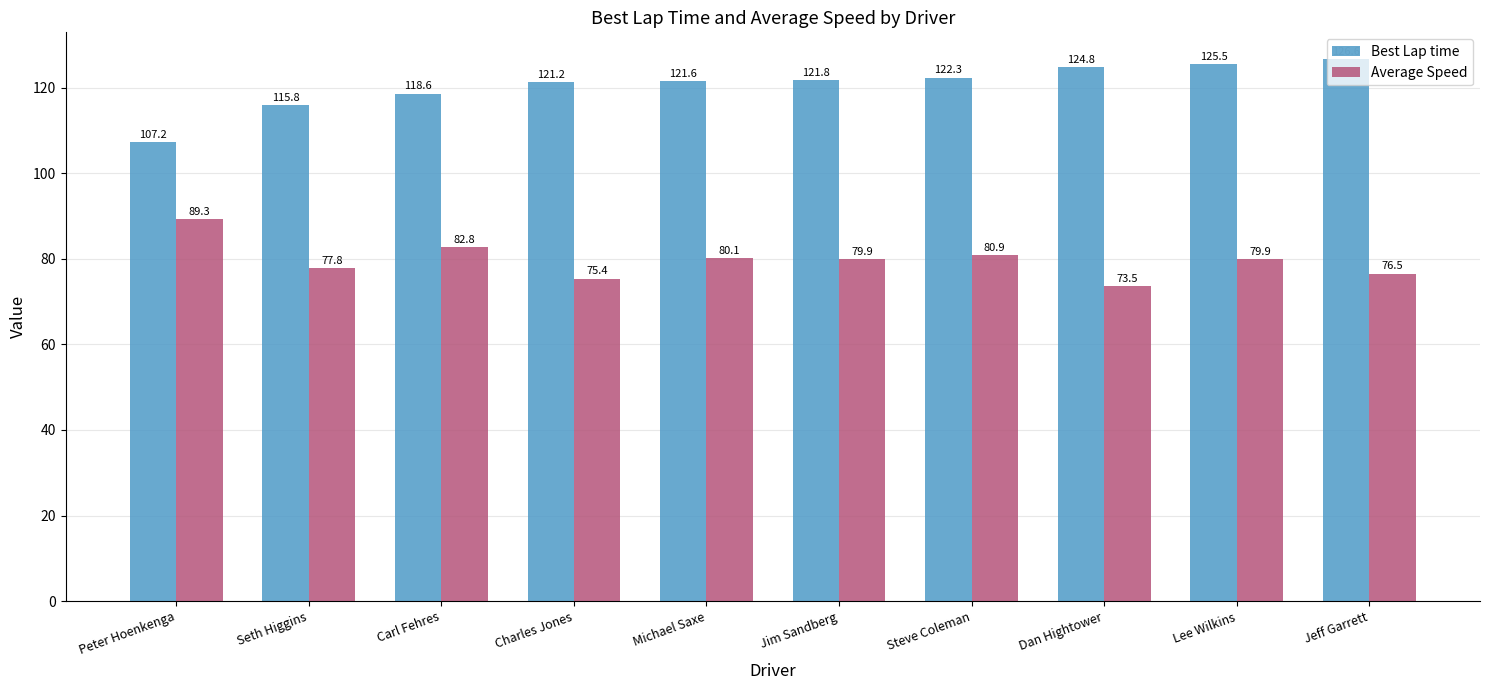

Reading left to right, transcribe all the data shown in this chart.

Best Lap time: 107.2	115.8	118.6	121.2	121.6	121.8	122.3	124.8	125.5	126.6
Average Speed: 89.3	77.8	82.8	75.4	80.1	79.9	80.9	73.5	79.9	76.5